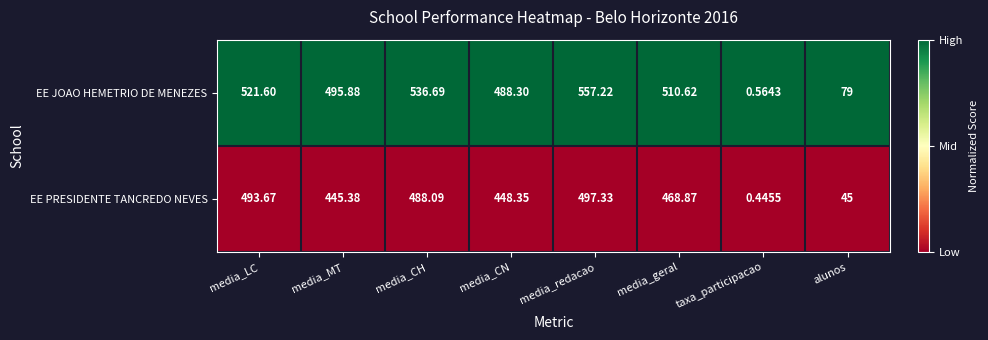

Which series has the largest range (max minus min)?

EE JOAO HEMETRIO DE MENEZES